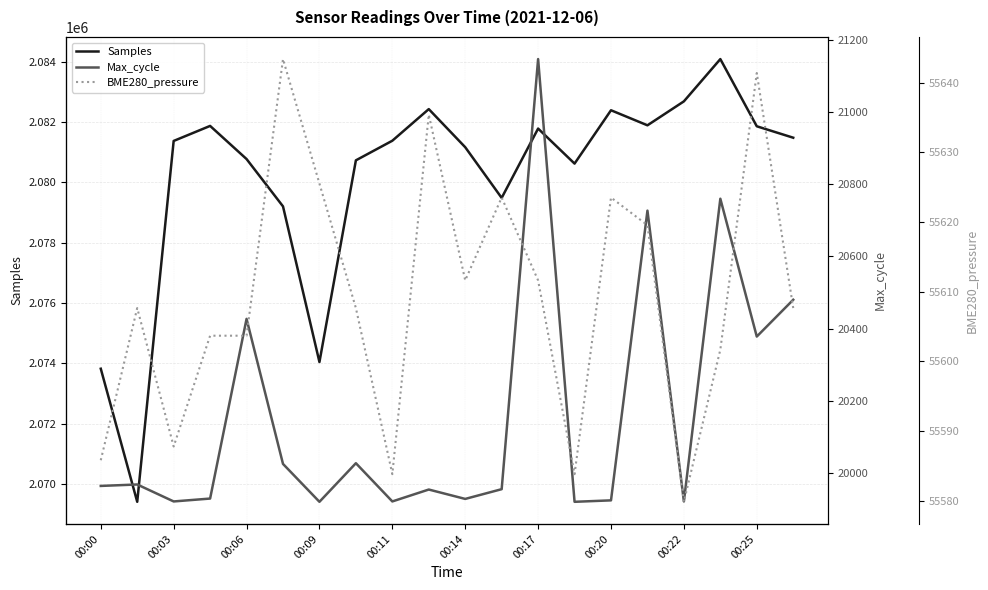

Which category has the highest value across all series?

17